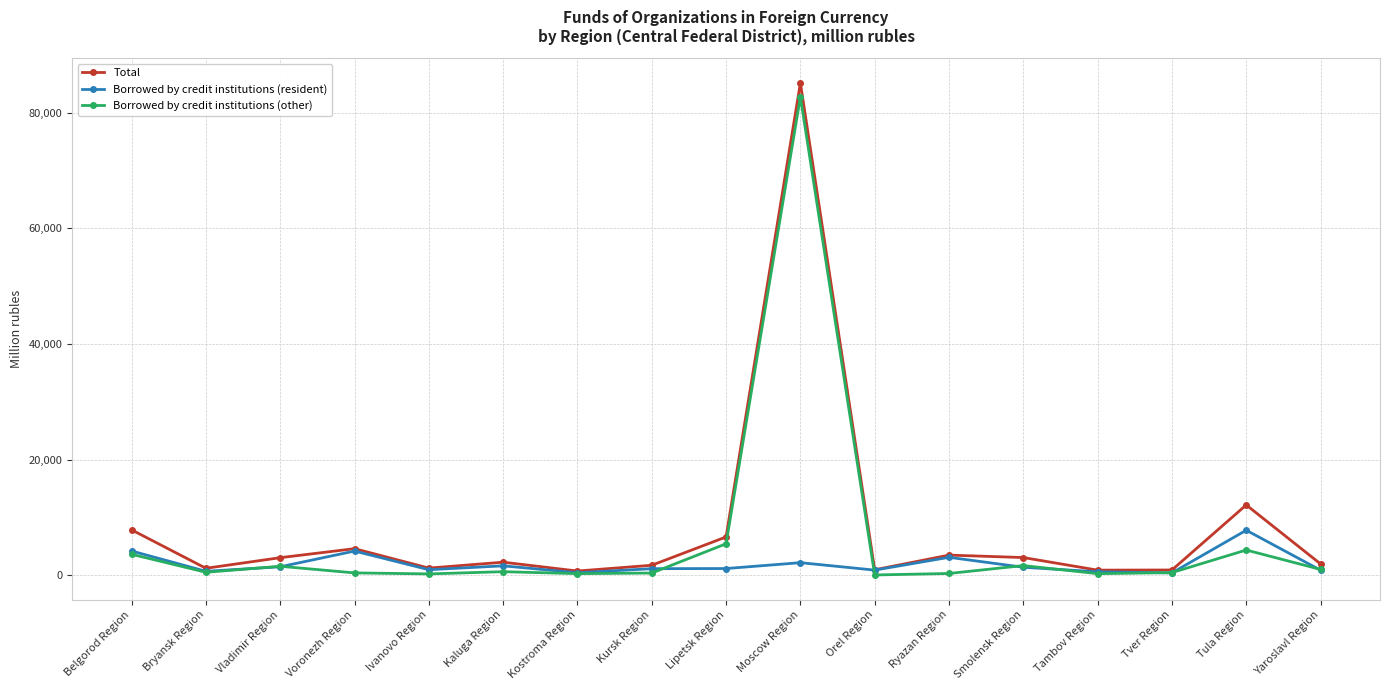

At how many categories does at least one series exceed 22885?

1